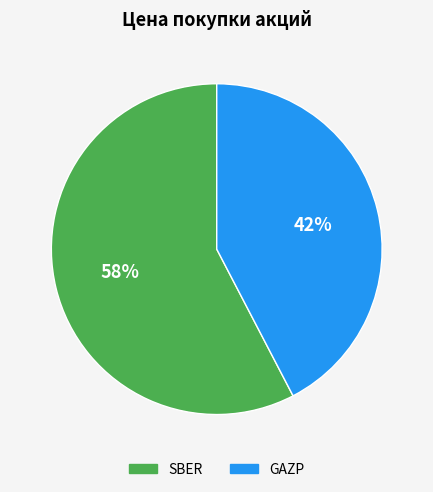

Which slice is the largest?

SBER